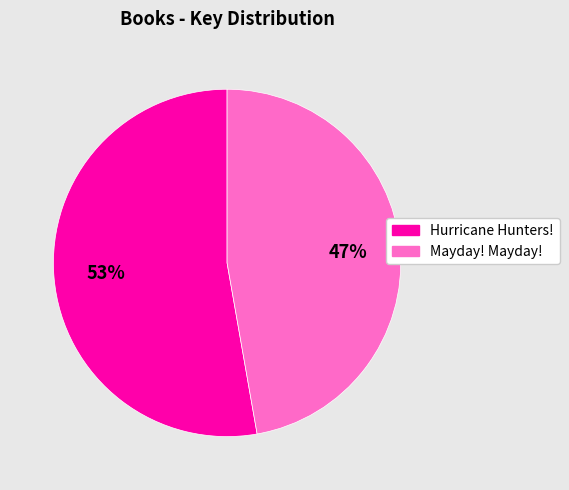

Rank the categories by value from lowest to highest.

Mayday! Mayday!, Hurricane Hunters!